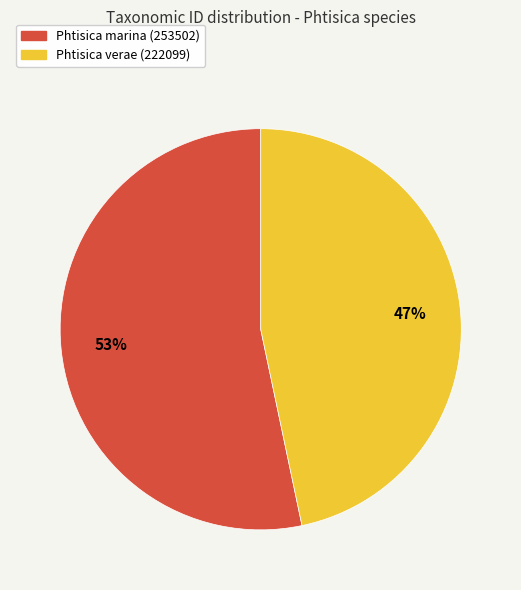

How many slices are in this pie chart?

2